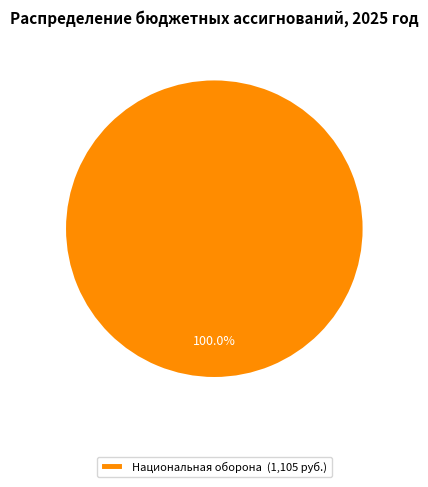

Does Национальная оборона (1,105 руб.) account for over 50% of the chart?

Yes